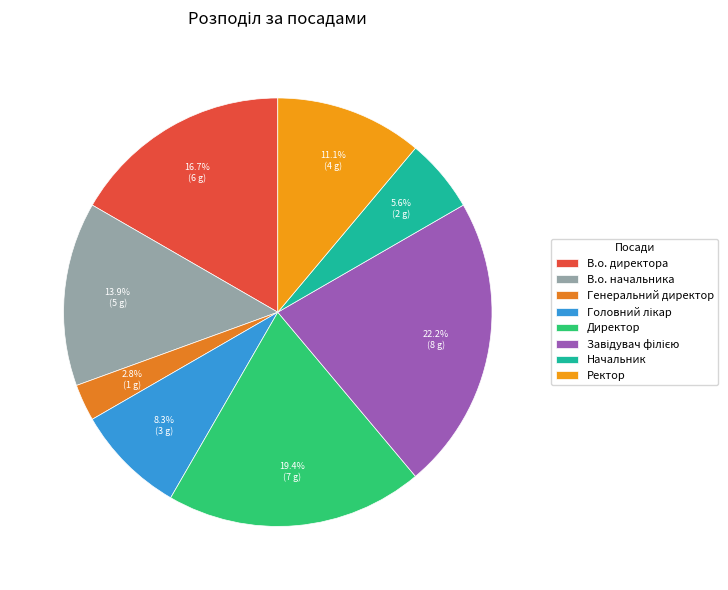

Count the number of slices in the pie.

8